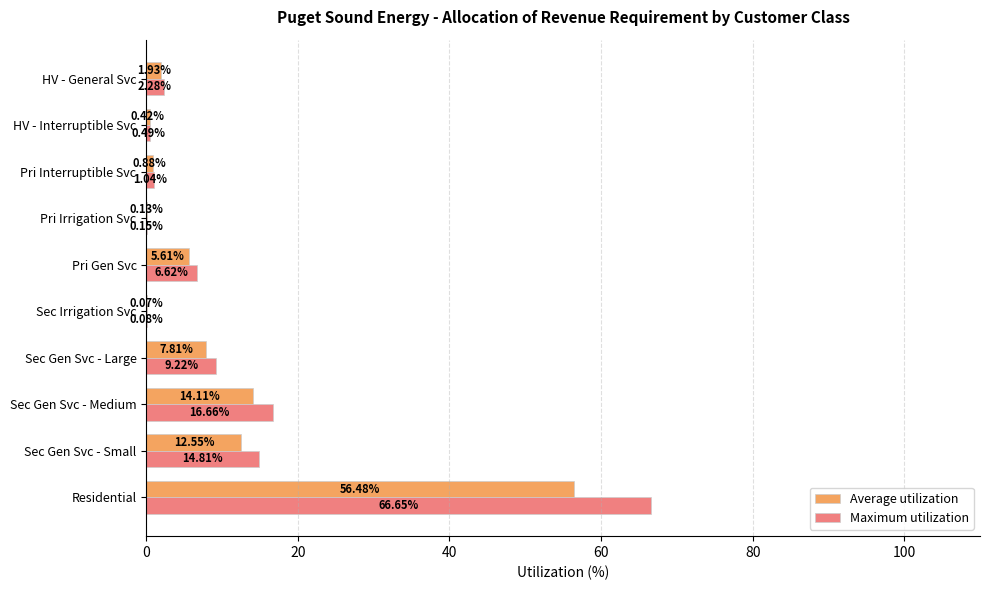

What is the sum of all Maximum utilization values?

118.0